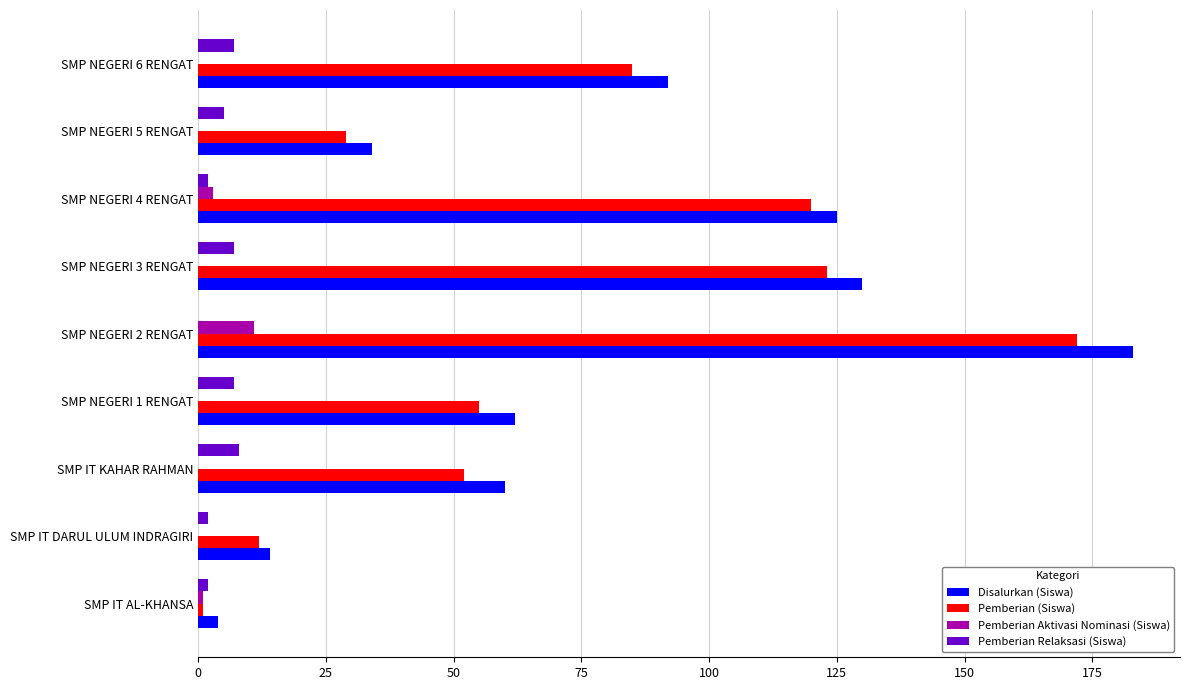

Which series changed the most between SMP NEGERI 1 RENGAT and SMP NEGERI 4 RENGAT?

Pemberian (Siswa)